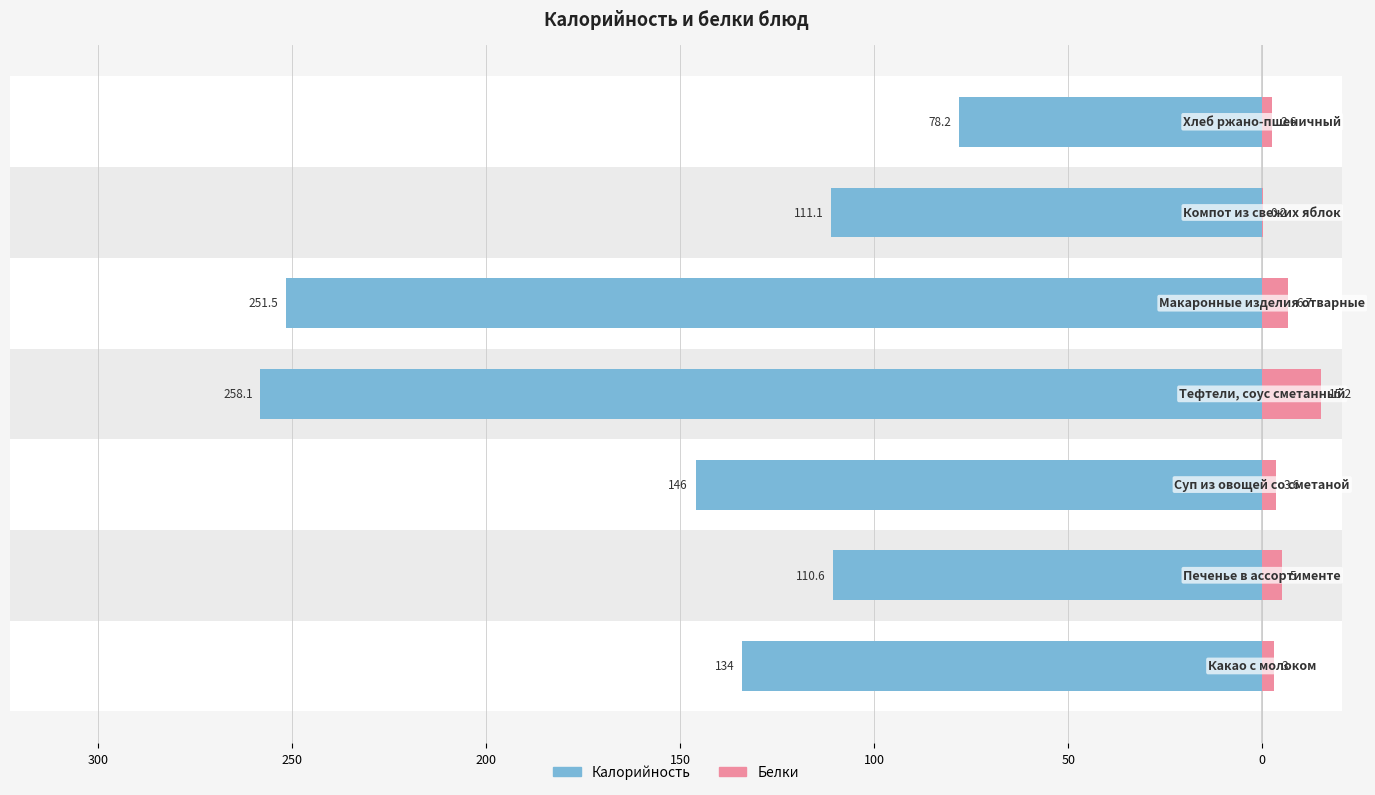

How many bars are there in total?

14